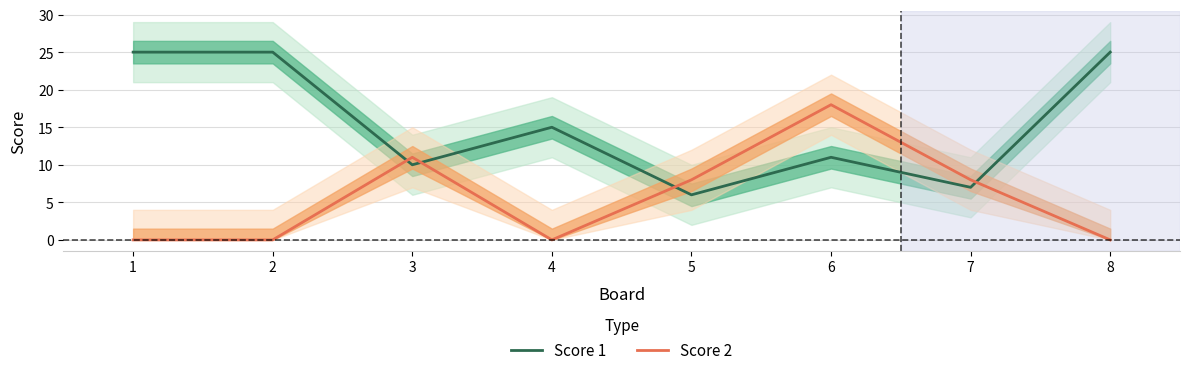

What is the difference between the maximum and second lowest values in the Score 2 series?

18